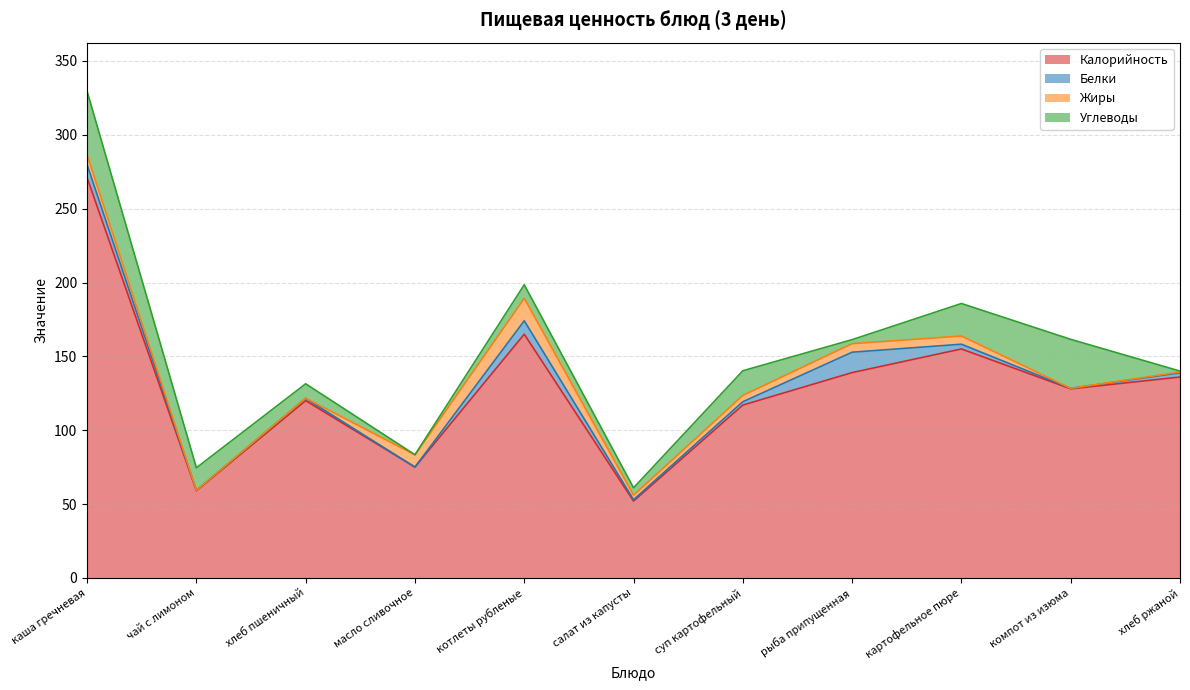

Rank the series by their maximum value, from highest to lowest.

Калорийность, Углеводы, Жиры, Белки